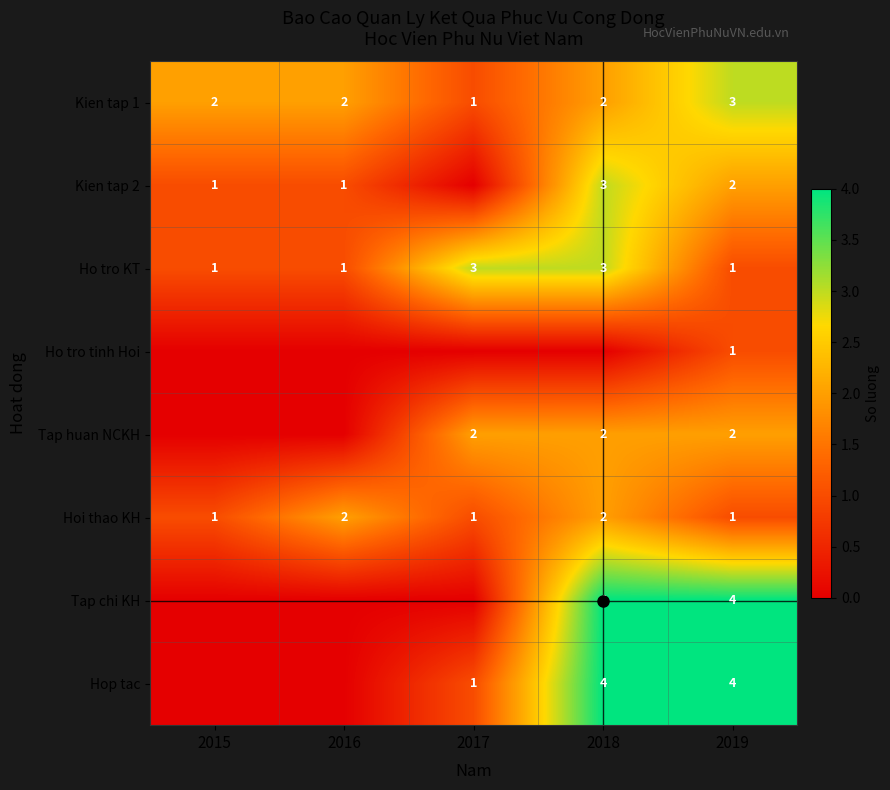

True or false: Hop tac has a value of 4 at 2018.

True